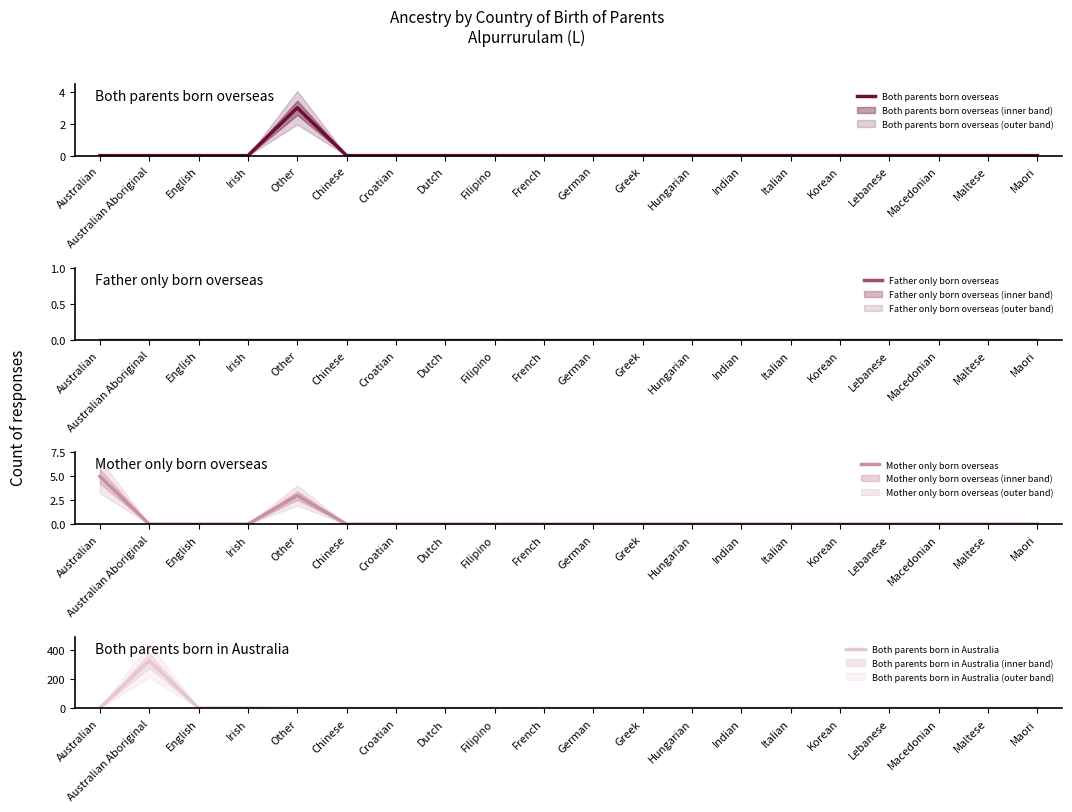

Which series changed the most between Dutch and Maori?

Both parents born overseas